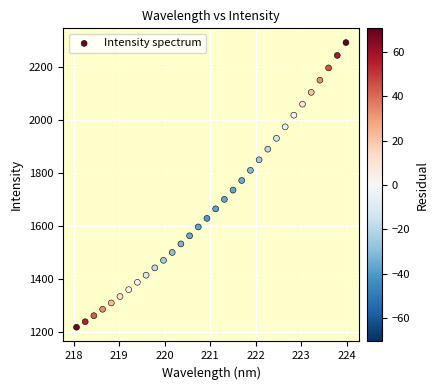

What is the range of Y values (max minus min)?

1071.5